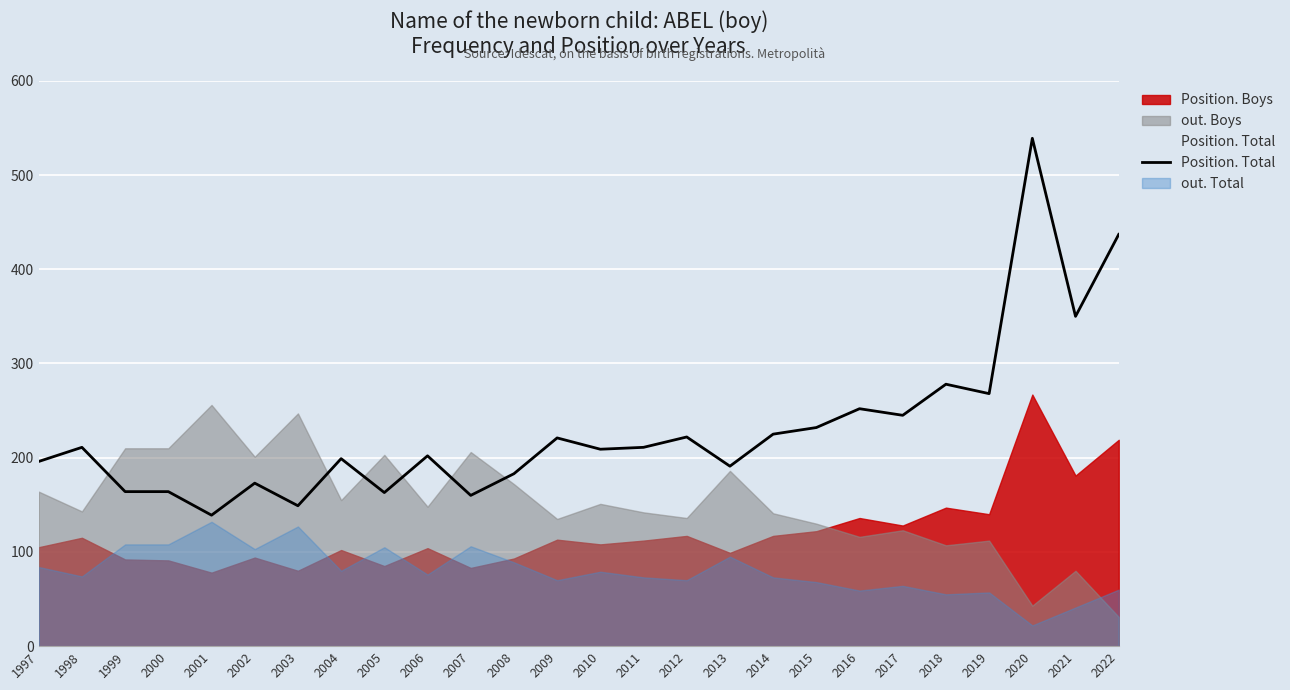

What is the minimum value shown in the chart?

22